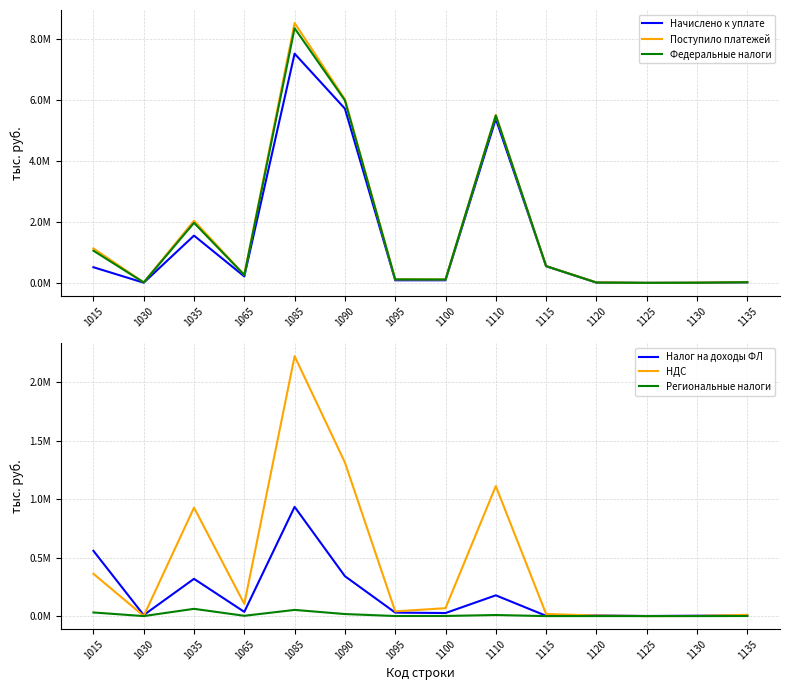

Is it true that Региональные налоги equals 695 at 1095?

True